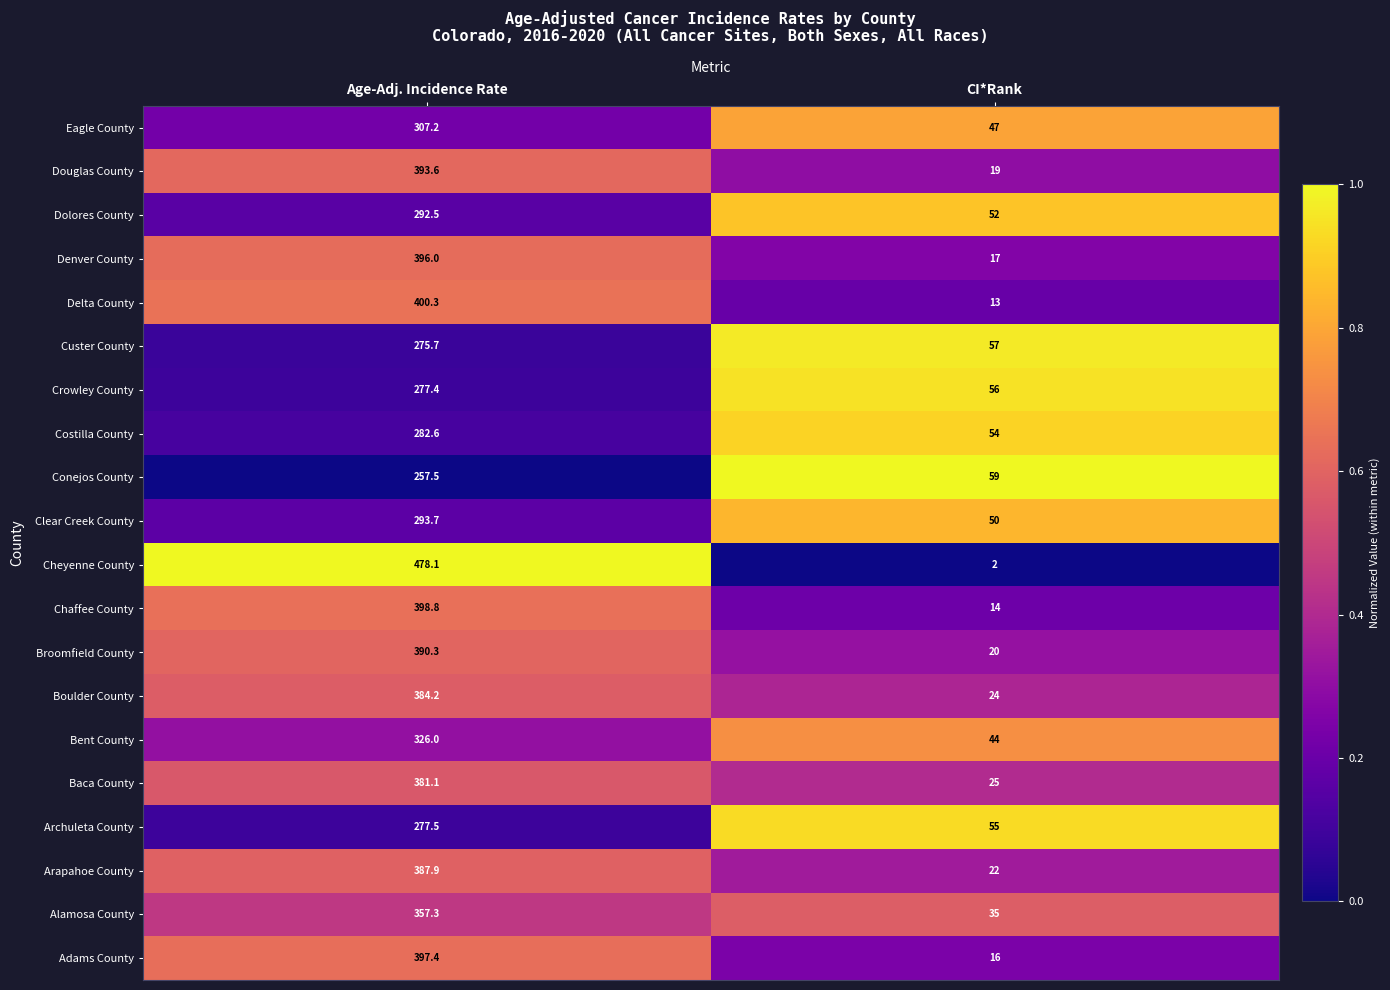

What is the total value across all series at CI*Rank?

681.0